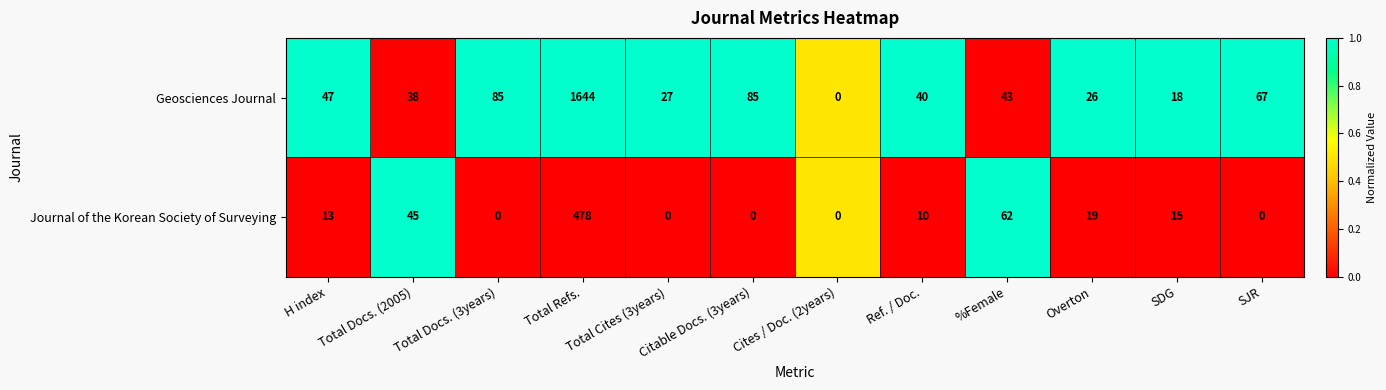

Which category has the highest value across all series?

Total Refs.